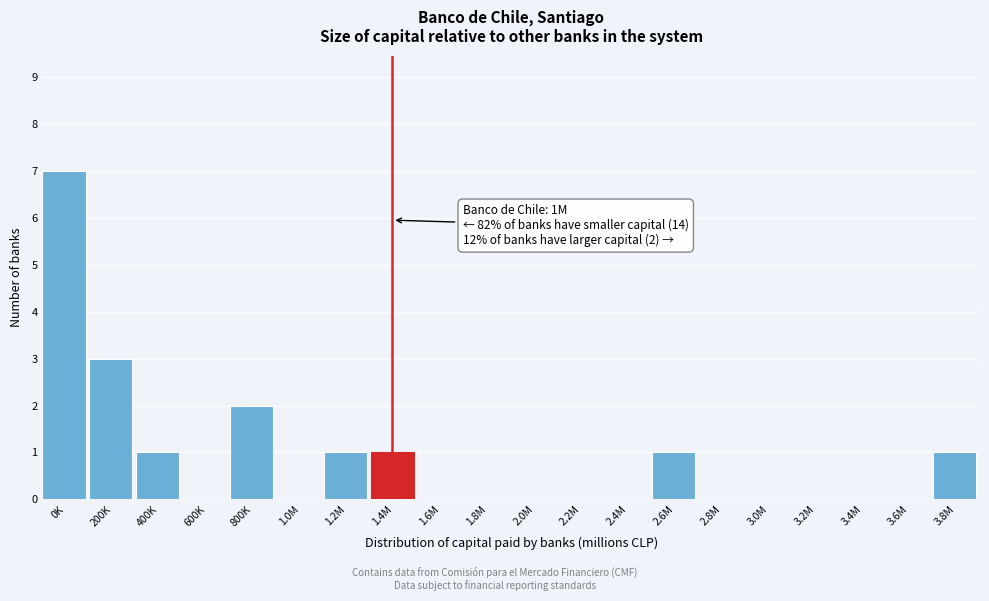

Reading right to left, extract all data points from this chart.

3.8M=1	3.6M=0	3.4M=0	3.2M=0	3.0M=0	2.8M=0	2.6M=1	2.4M=0	2.2M=0	2.0M=0	1.8M=0	1.6M=0	1.4M=1	1.2M=1	1.0M=0	800K=2	600K=0	400K=1	200K=3	0K=7